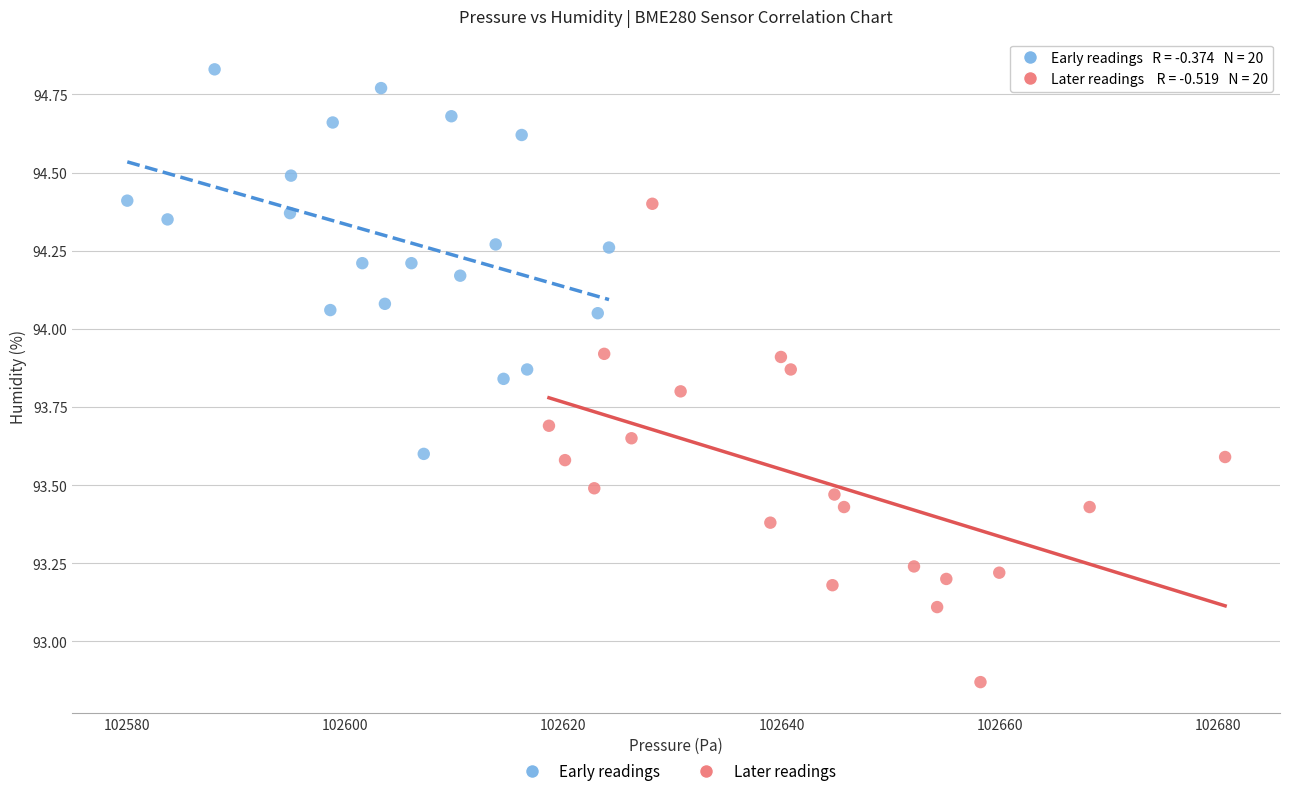

Which series reaches the maximum Y coordinate?

Early readings